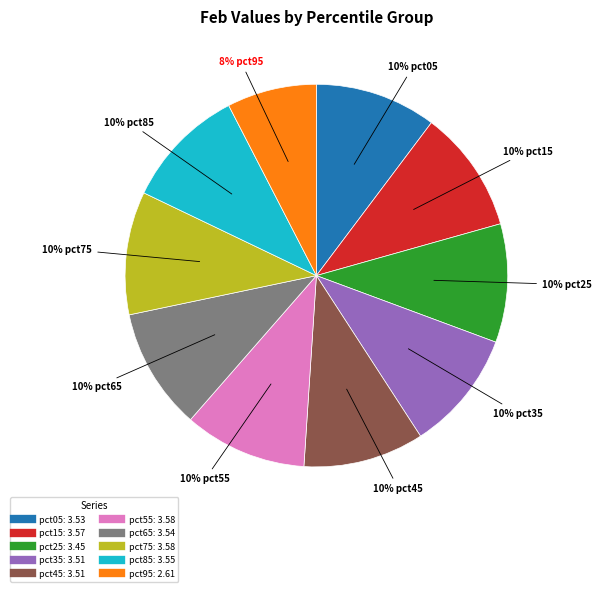

To the nearest percent, what is the average slice percentage?

10%